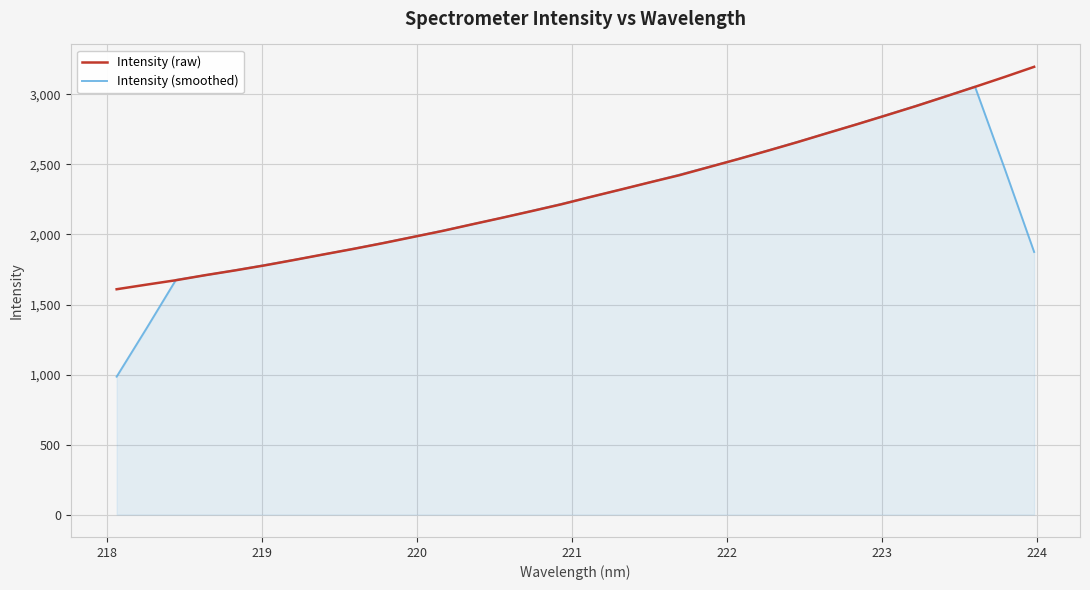

What are all the series names shown in the legend?

Intensity (raw), Intensity (smoothed)